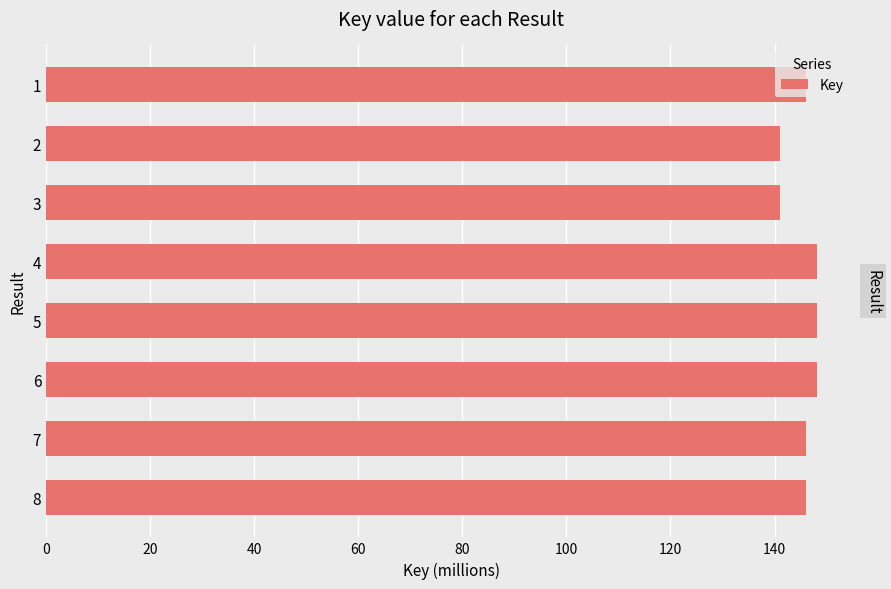

What is the difference between the maximum and minimum values?

7.2